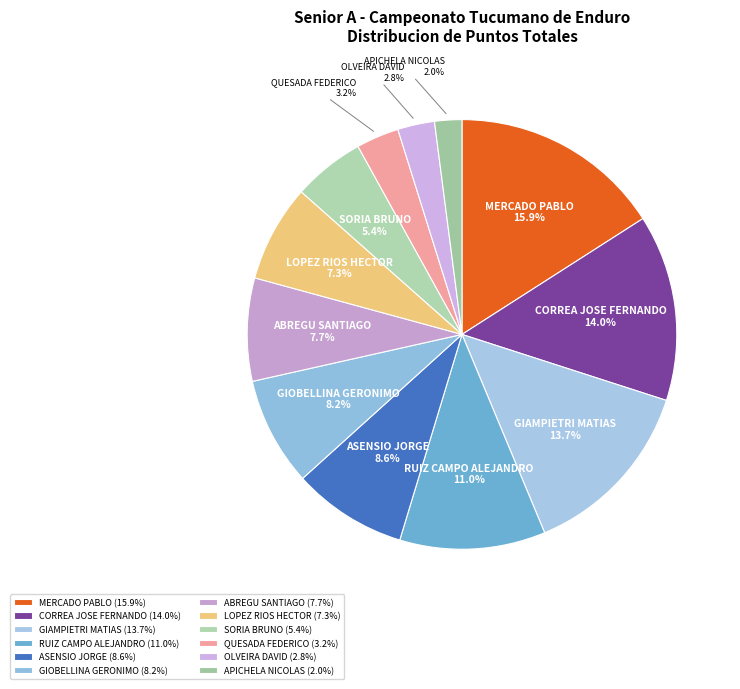

True or false: RUIZ CAMPO ALEJANDRO accounts for 11% of the total.

True